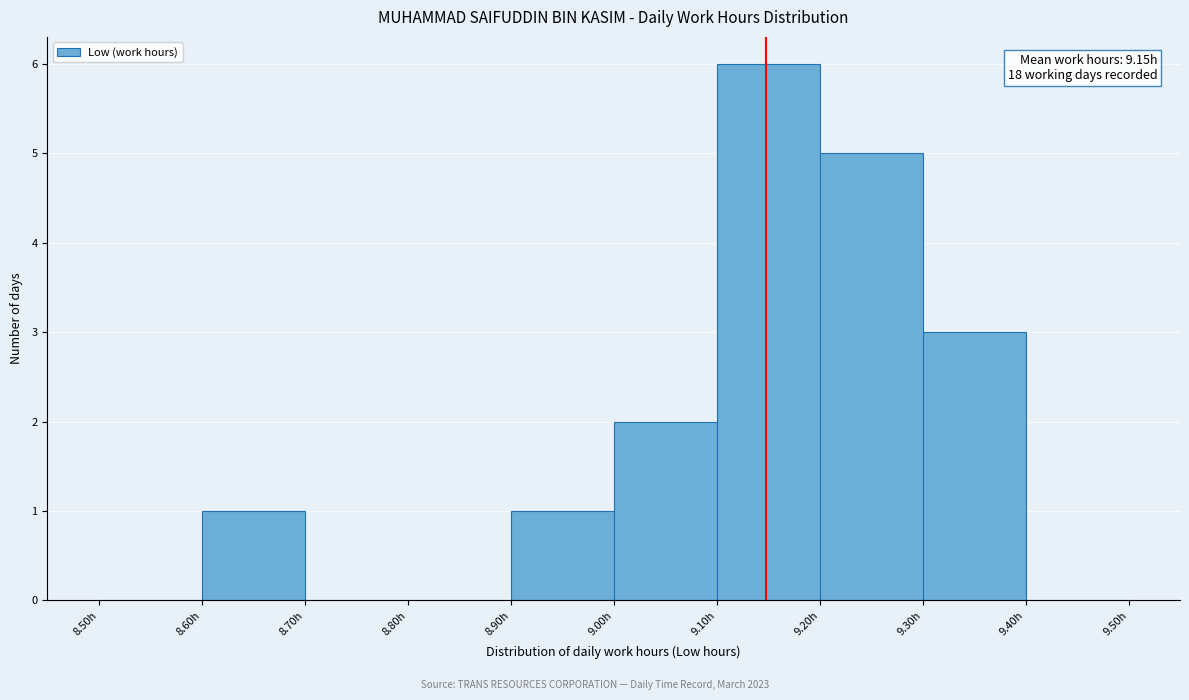

Over which range of the x-axis is the bar tallest?

9.1 to 9.2